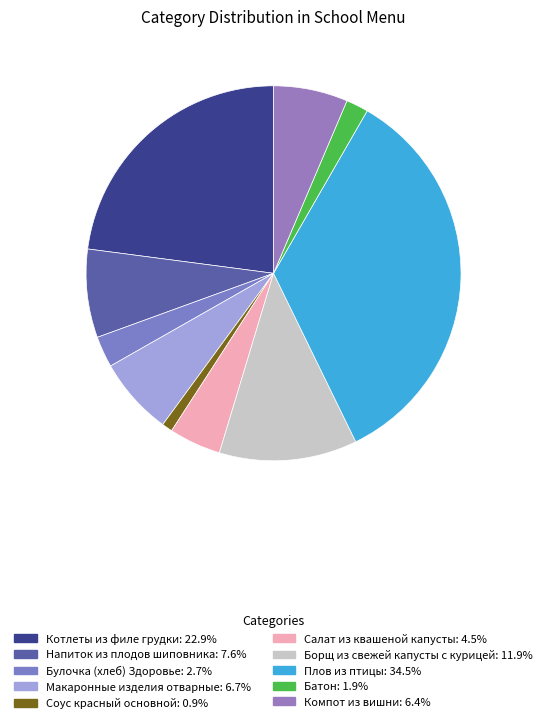

To the nearest percent, what is the average slice percentage?

10%